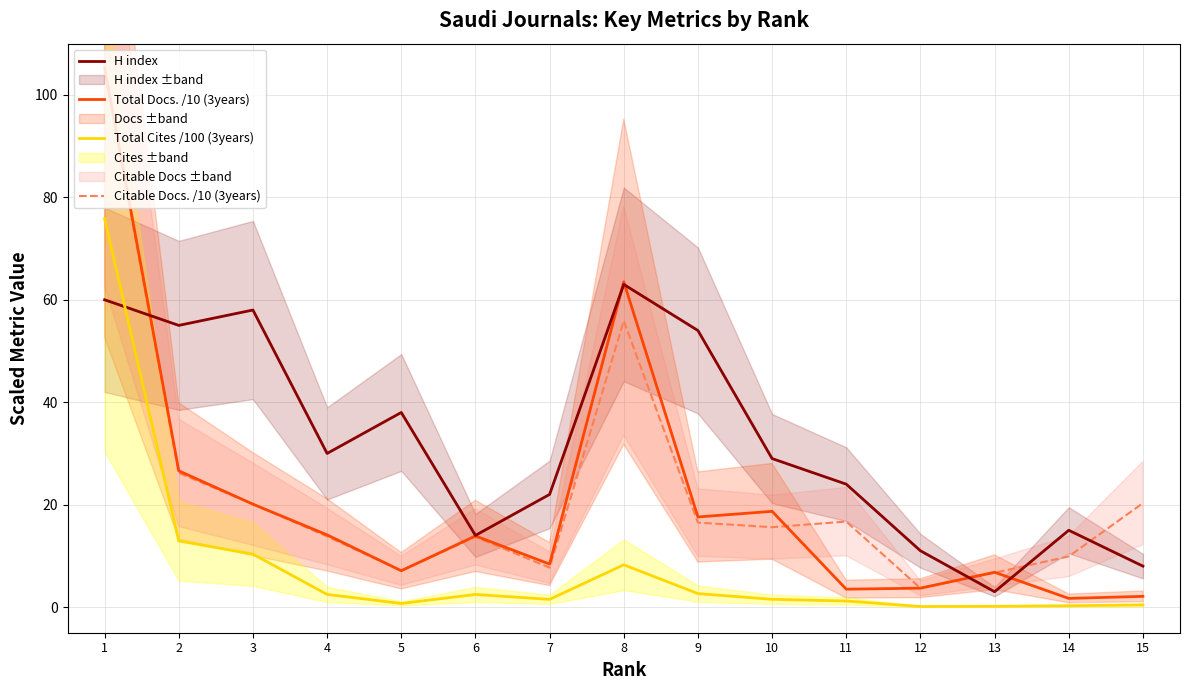

Which series has the widest spread of values?

Total Docs. /10 (3years)